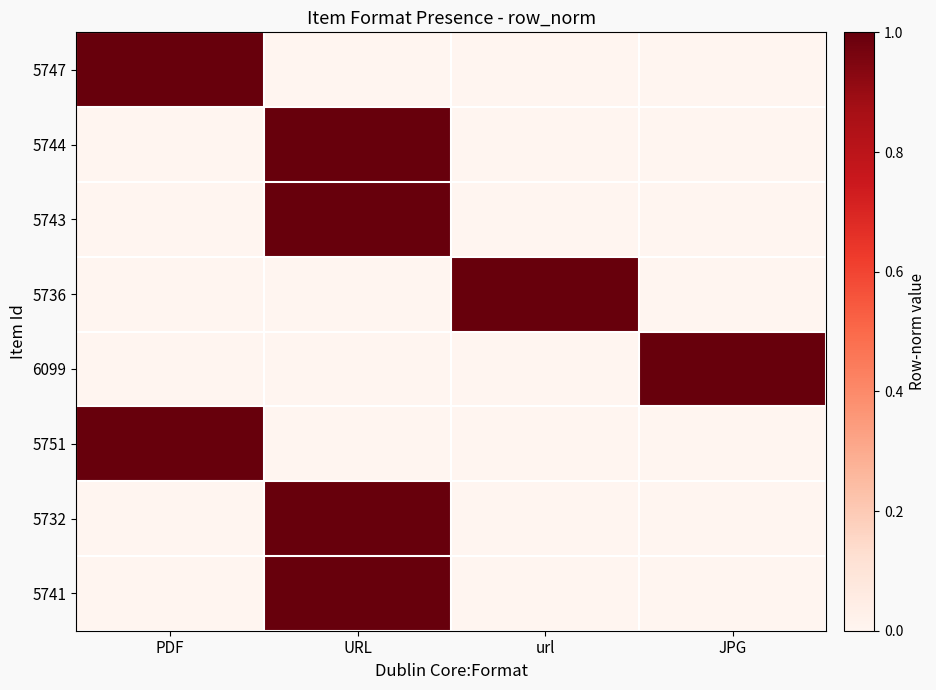

Reading right to left, list all the values displayed in this chart.

5747: JPG=0	url=0	URL=0	PDF=1
5744: JPG=0	url=0	URL=1	PDF=0
5743: JPG=0	url=0	URL=1	PDF=0
5736: JPG=0	url=1	URL=0	PDF=0
6099: JPG=1	url=0	URL=0	PDF=0
5751: JPG=0	url=0	URL=0	PDF=1
5732: JPG=0	url=0	URL=1	PDF=0
5741: JPG=0	url=0	URL=1	PDF=0